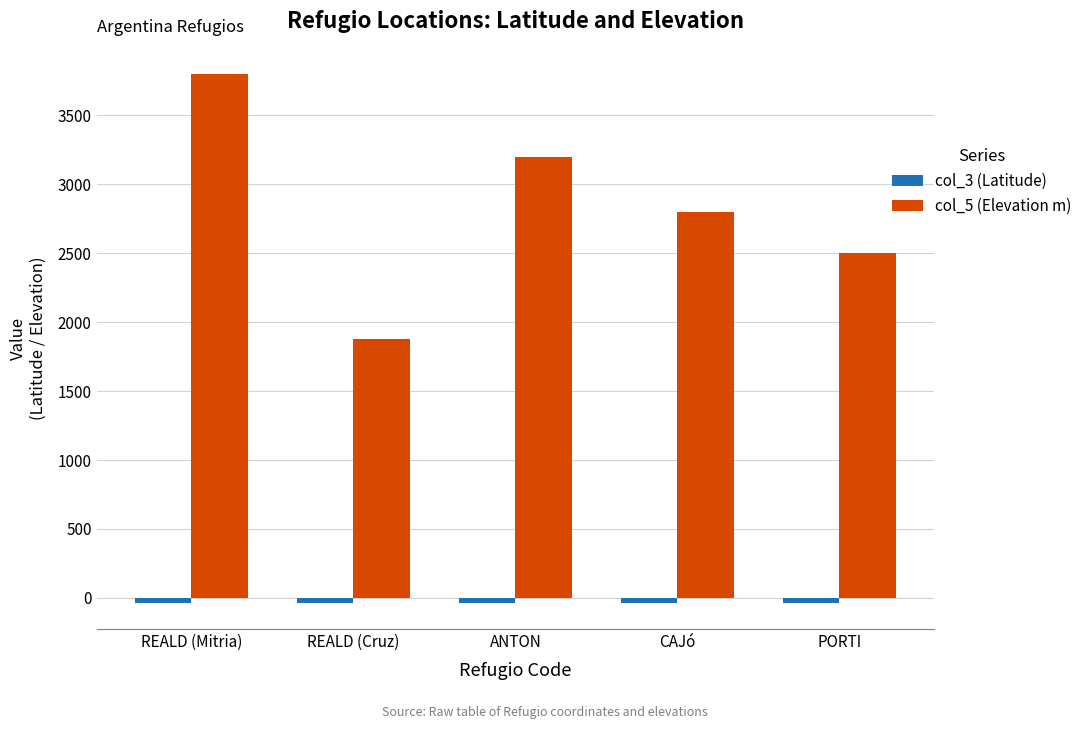

At which category is the sum across all series the highest?

REALD (Mitria)